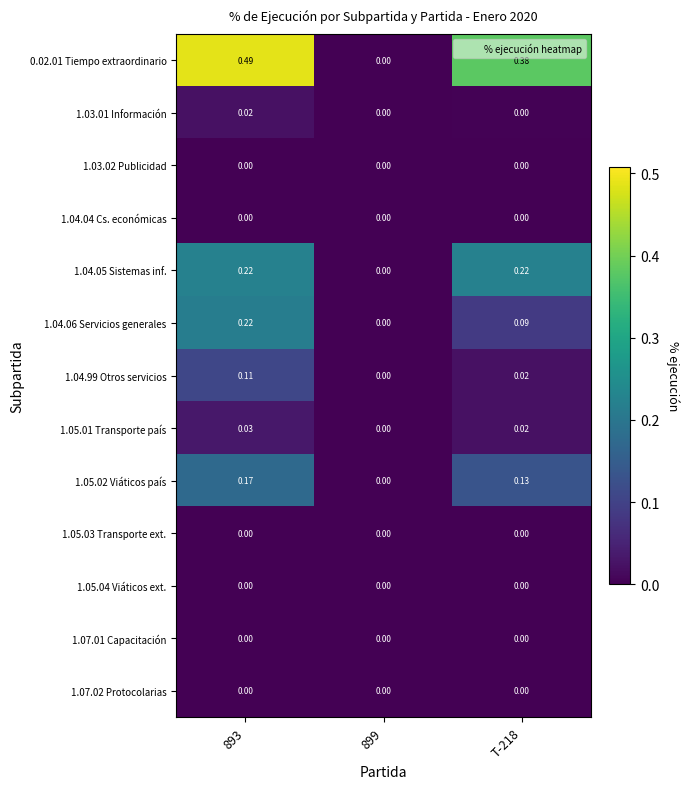

Reading left to right, what are all the values shown in this chart?

0.02.01 Tiempo extraordinario: 893=0.5	899=0.0	T-218=0.4
1.03.01 Información: 893=0.0	899=0.0	T-218=0.0
1.03.02 Publicidad: 893=0.0	899=0.0	T-218=0.0
1.04.04 Cs. económicas: 893=0.0	899=0.0	T-218=0.0
1.04.05 Sistemas inf.: 893=0.2	899=0.0	T-218=0.2
1.04.06 Servicios generales: 893=0.2	899=0.0	T-218=0.1
1.04.99 Otros servicios: 893=0.1	899=0.0	T-218=0.0
1.05.01 Transporte país: 893=0.0	899=0.0	T-218=0.0
1.05.02 Viáticos país: 893=0.2	899=0.0	T-218=0.1
1.05.03 Transporte ext.: 893=0.0	899=0.0	T-218=0.0
1.05.04 Viáticos ext.: 893=0.0	899=0.0	T-218=0.0
1.07.01 Capacitación: 893=0.0	899=0.0	T-218=0.0
1.07.02 Protocolarias: 893=0.0	899=0.0	T-218=0.0